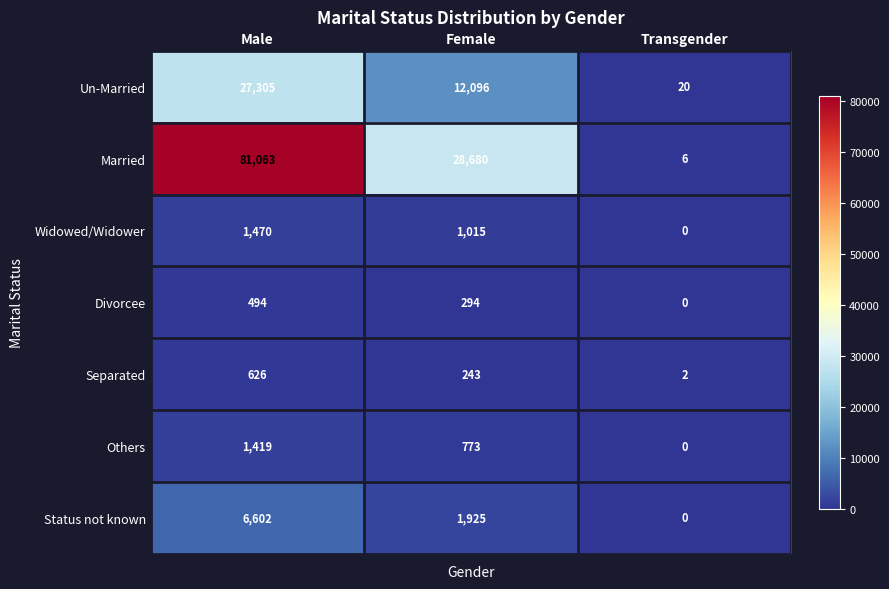

At which category does the chart reach its peak across all series?

Male